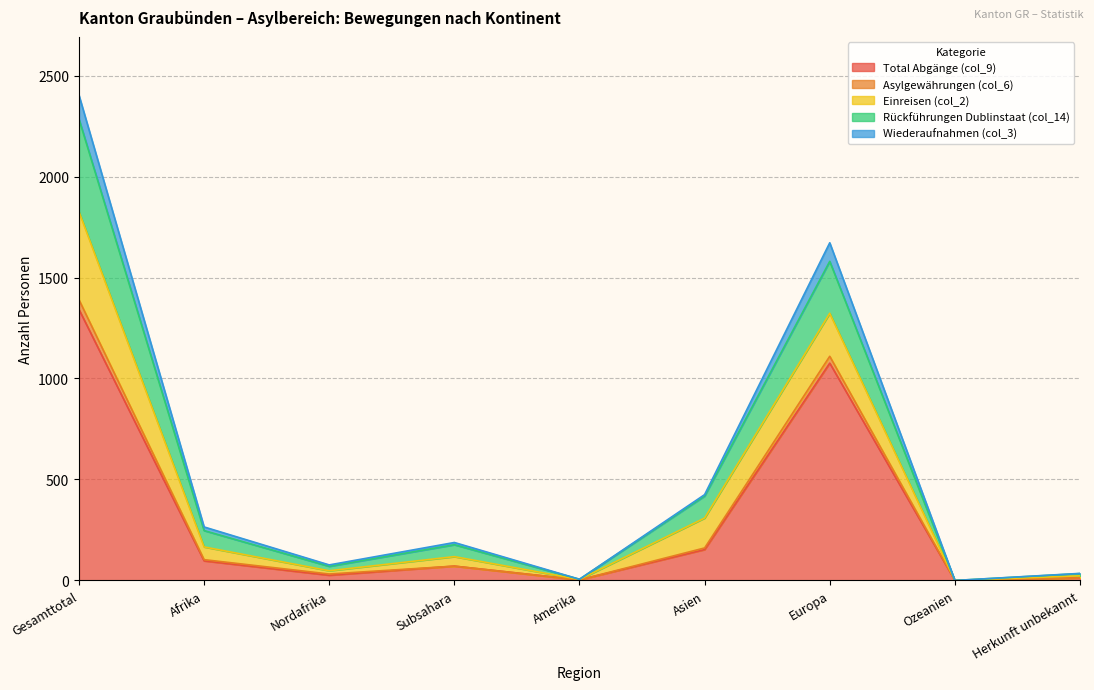

True or false: Total Abgänge (col_9) has a value of -840 at Ozeanien.

False